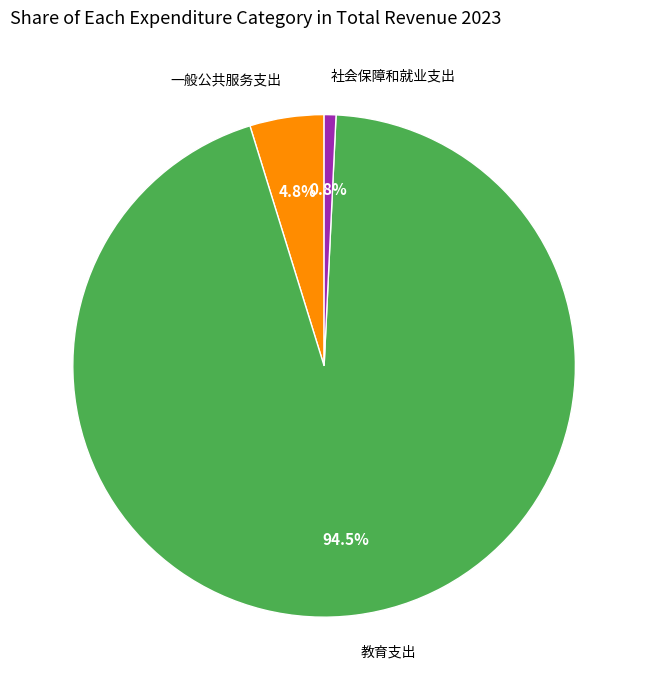

Is there a majority slice in this chart?

Yes